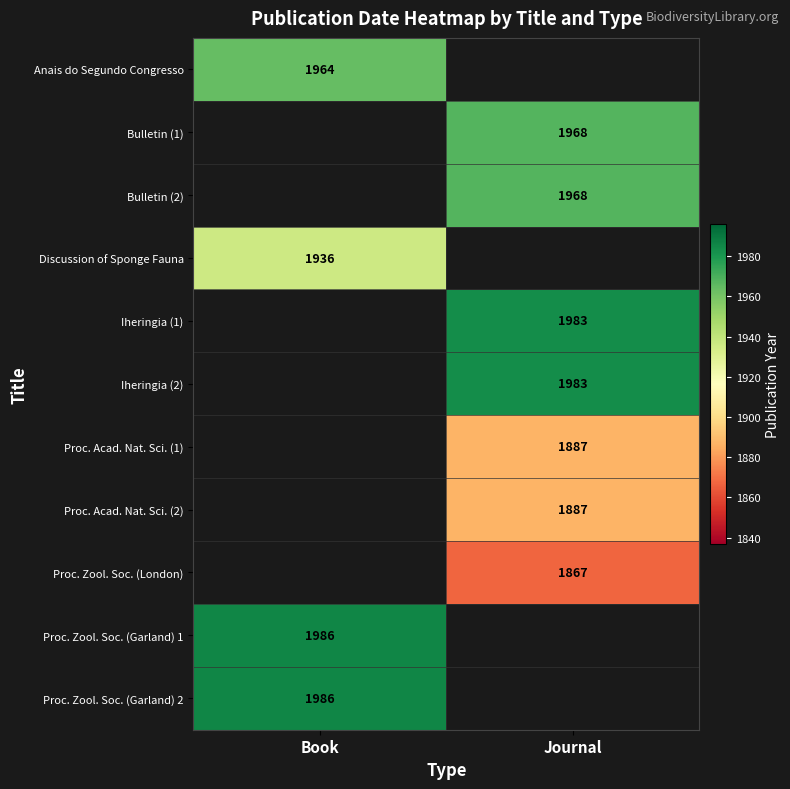

Is it true that Bulletin (1) equals 1968 at Journal?

True